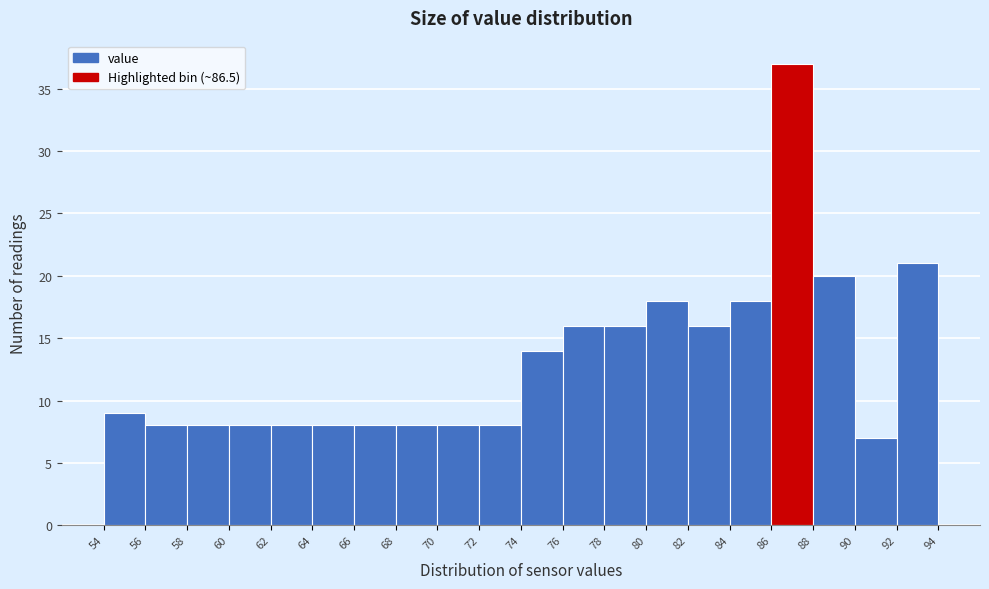

Reading left to right, list every bar in this chart as the range it spans on the x-axis followed by its height. The values are not printed on the chart, so give them approximately, as read against the axis.

54 to 56: 9
56 to 58: 8
58 to 60: 8
60 to 62: 8
62 to 64: 8
64 to 66: 8
66 to 68: 8
68 to 70: 8
70 to 72: 8
72 to 74: 8
74 to 76: 14
76 to 78: 16
78 to 80: 16
80 to 82: 18
82 to 84: 16
84 to 86: 18
86 to 88: 37
88 to 90: 20
90 to 92: 7
92 to 94: 21